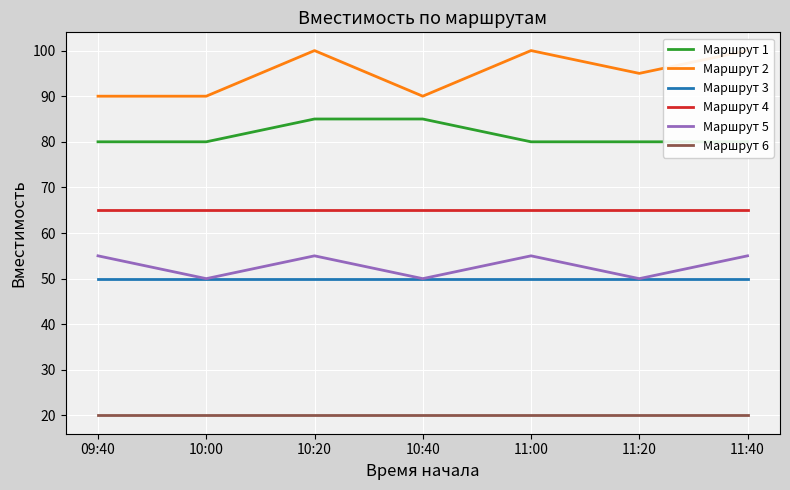

What are all the series names shown in the legend?

Маршрут 1, Маршрут 2, Маршрут 3, Маршрут 4, Маршрут 5, Маршрут 6